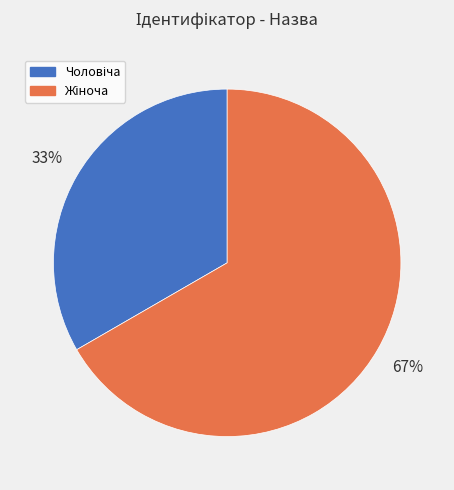

Count the number of slices in the pie.

2